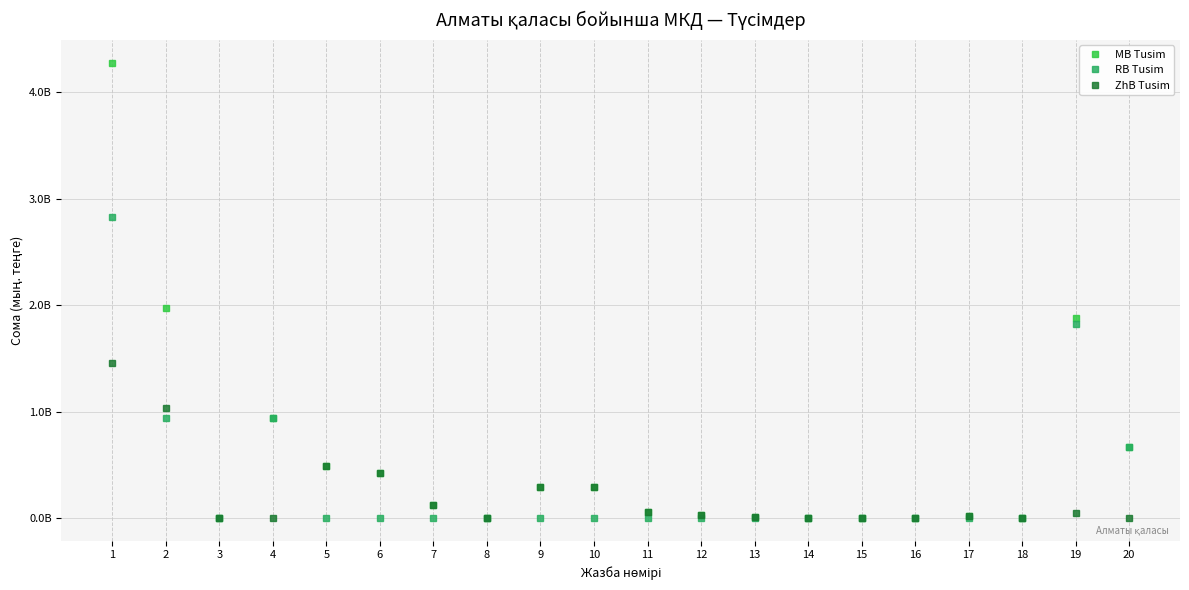

What are all the series names shown in the legend?

MB Tusim, RB Tusim, ZhB Tusim